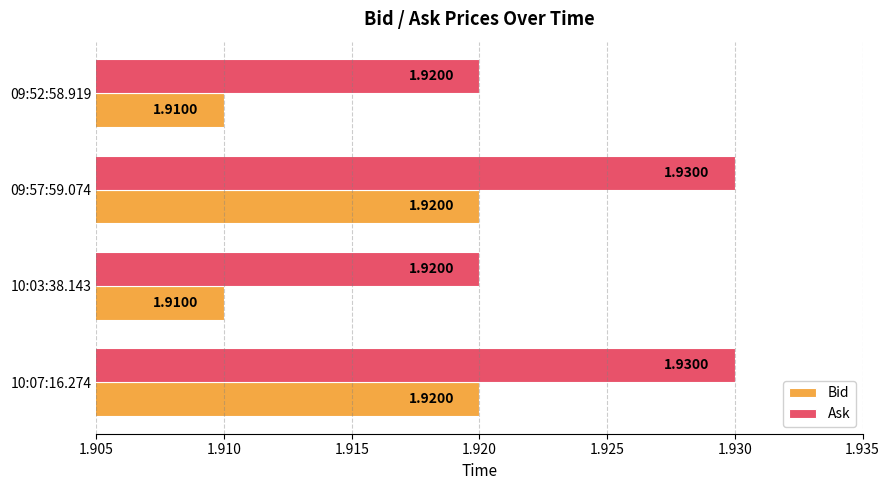

What is the total value across all series at 09:52:58.919?

3.8